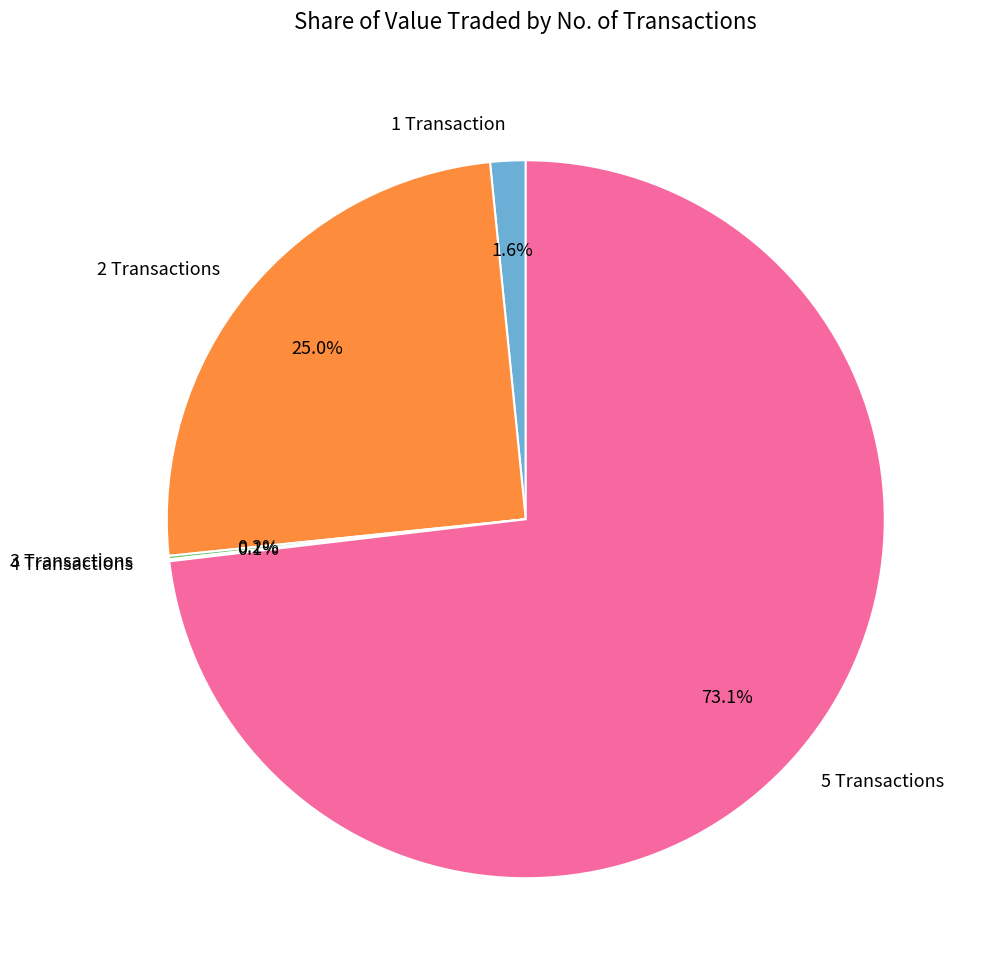

To the nearest percent, what is the average slice percentage?

20%